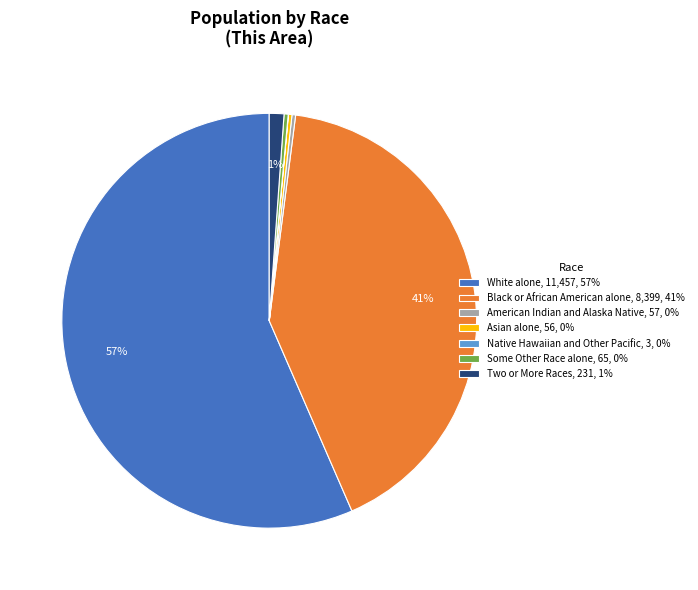

Is it true that White alone, 11,457, 57% is 57% of the pie?

True